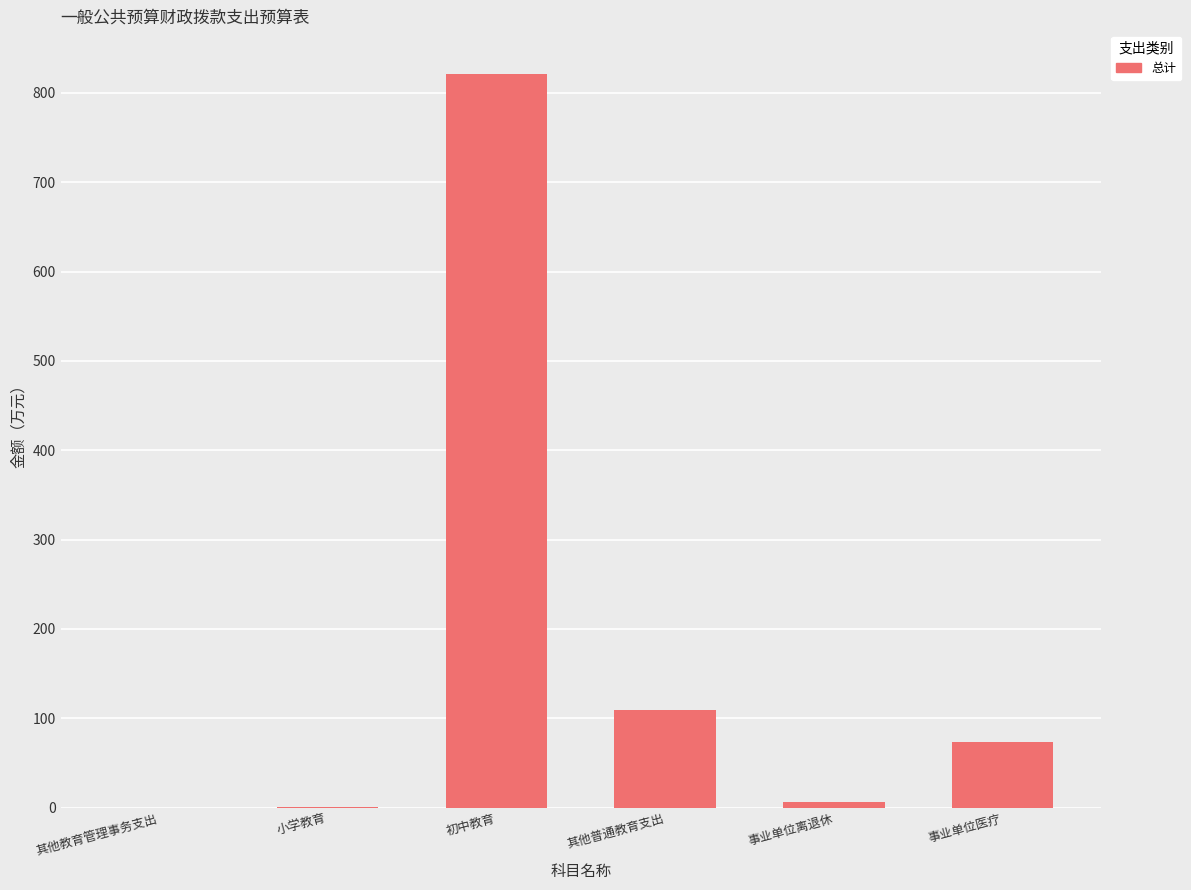

What is the sum of all values?

1012.9